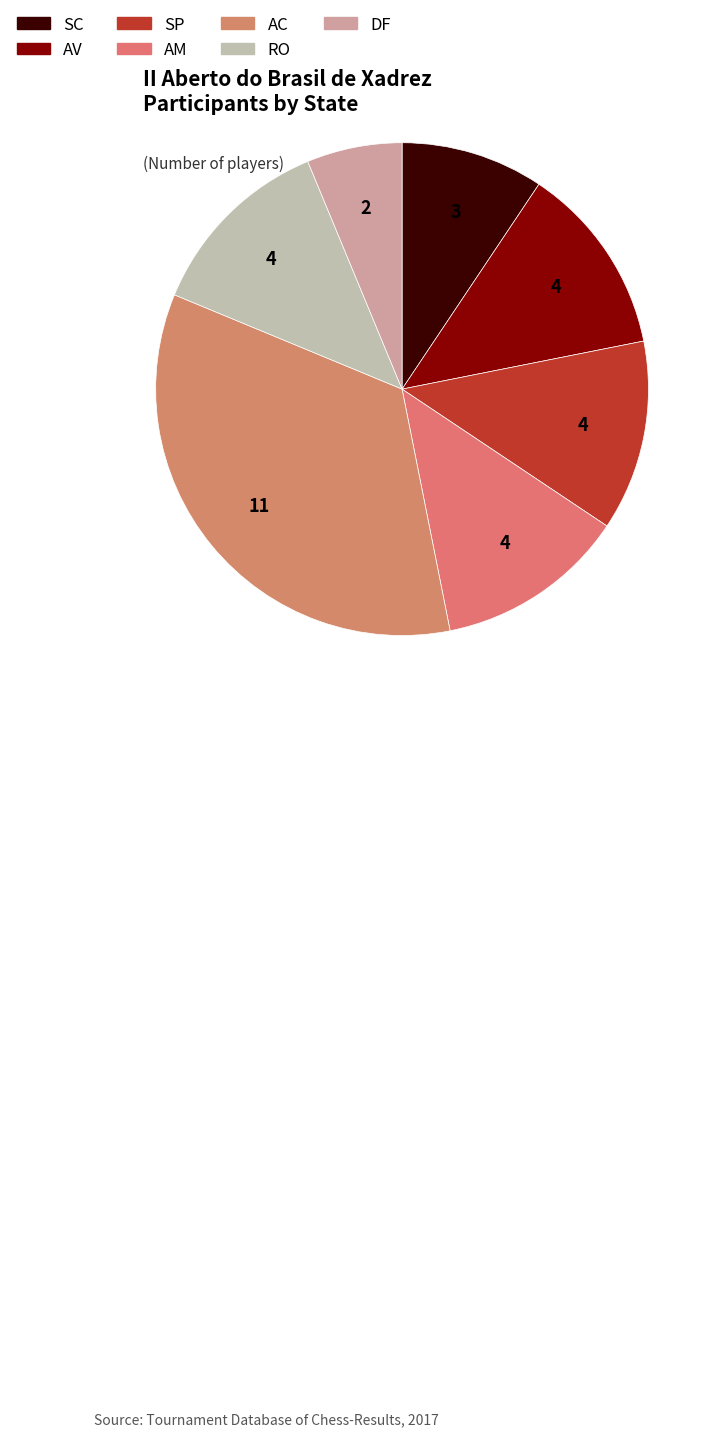

How many slices are in this pie chart?

7